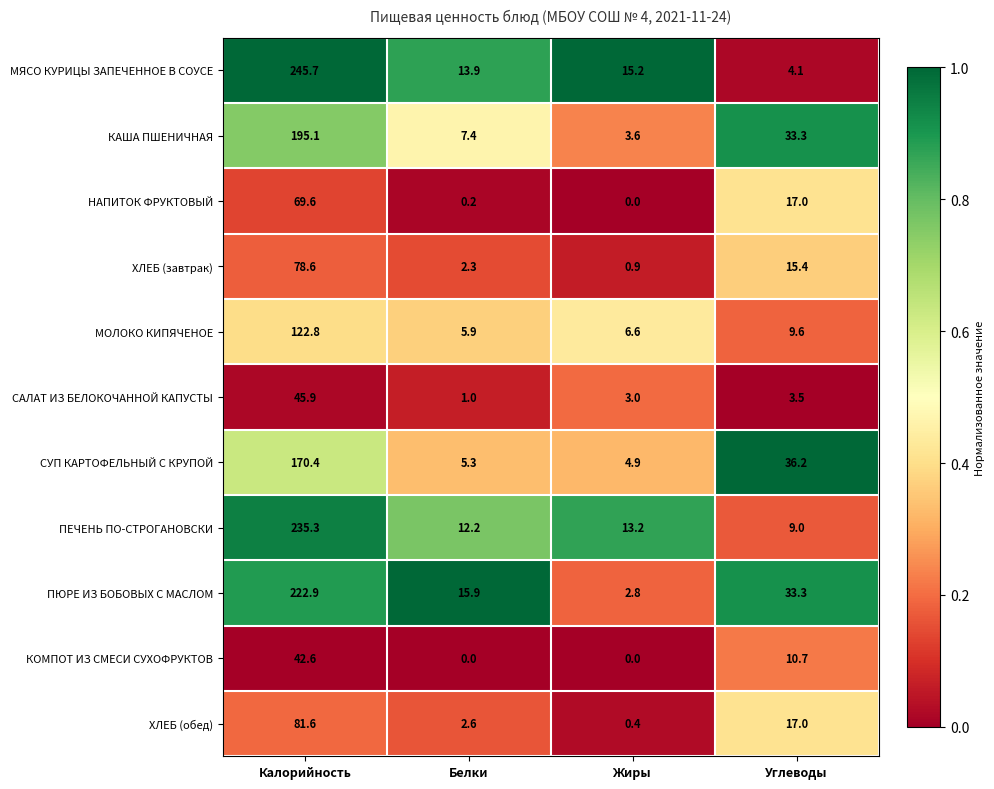

Read the НАПИТОК ФРУКТОВЫЙ value at Углеводы.

17.0